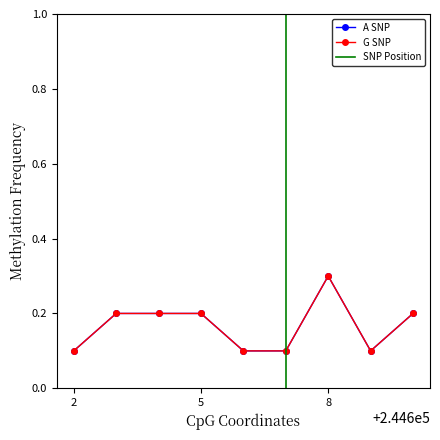

How many G SNP values are between 0 and 1?

9